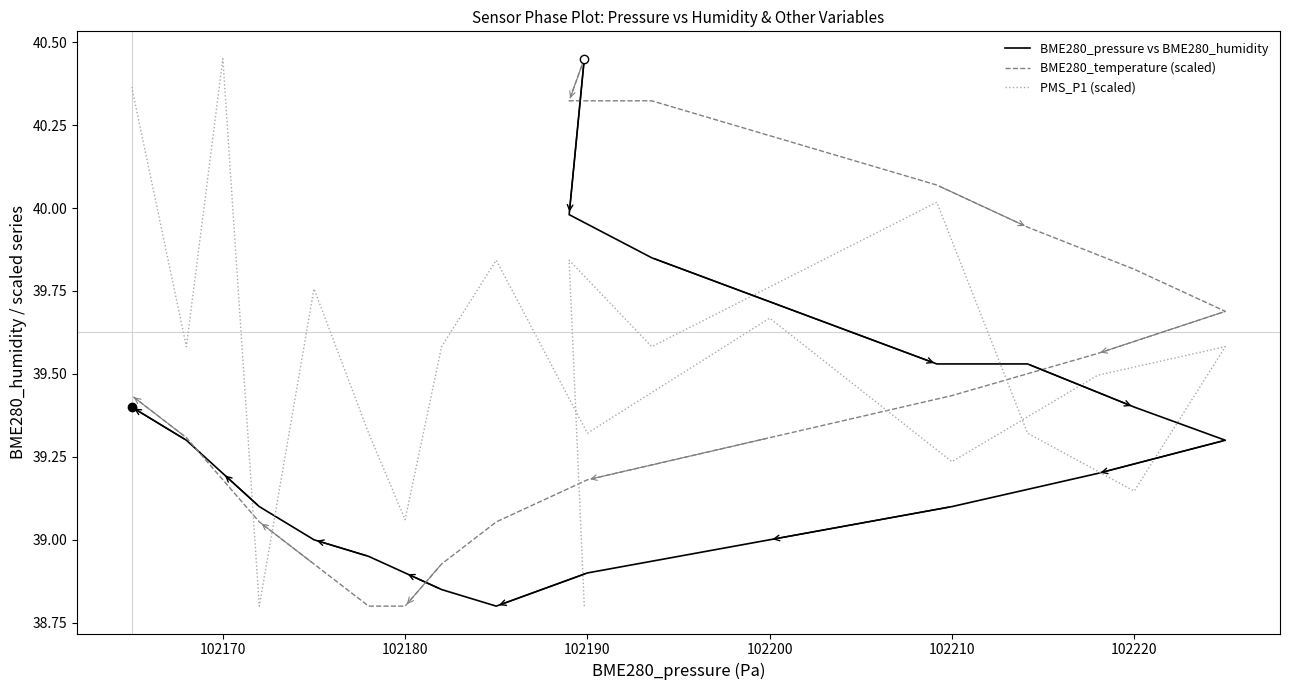

Where is PMS_P1 (scaled) nearest to the value 39?

102180